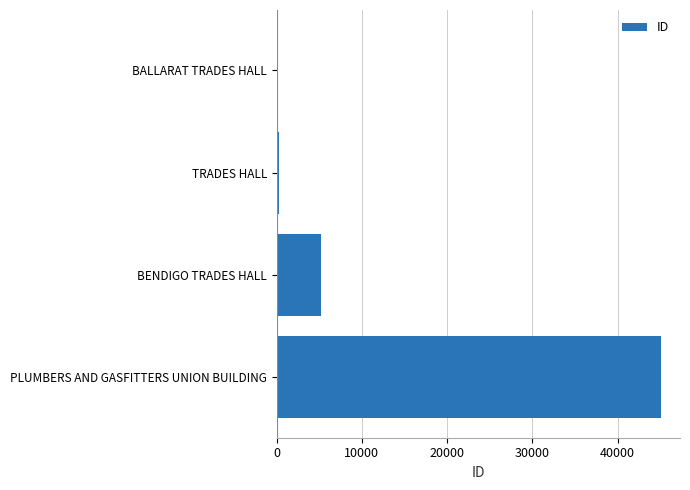

How many distinct data groups are displayed?

1